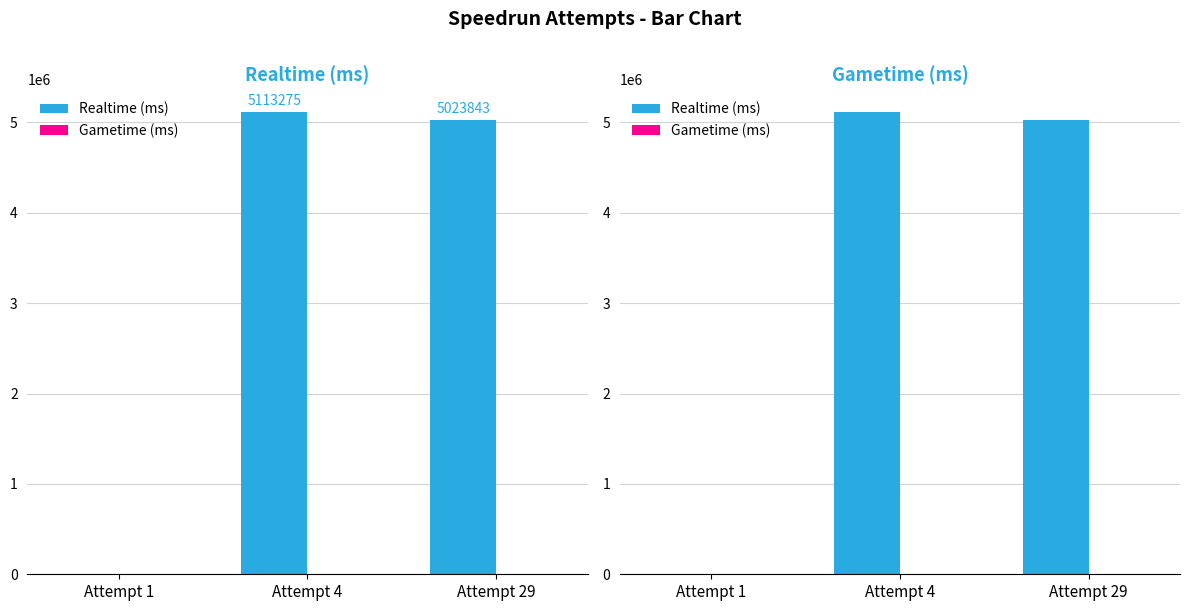

Which label corresponds to the smallest value in the chart?

Attempt 1